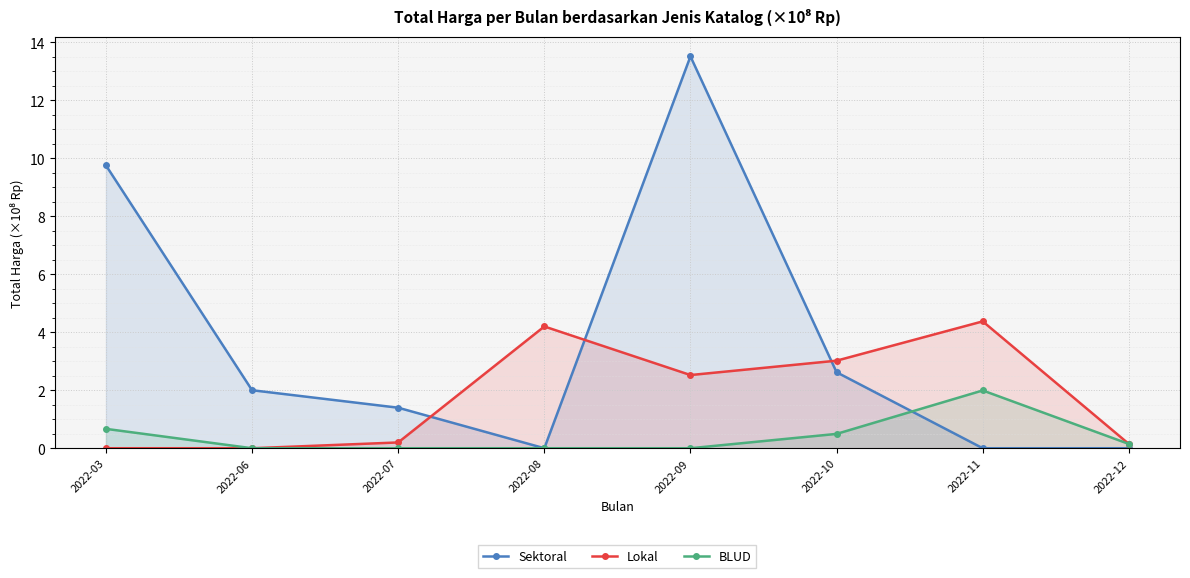

Where does the Lokal series first go above 2?

2022-08